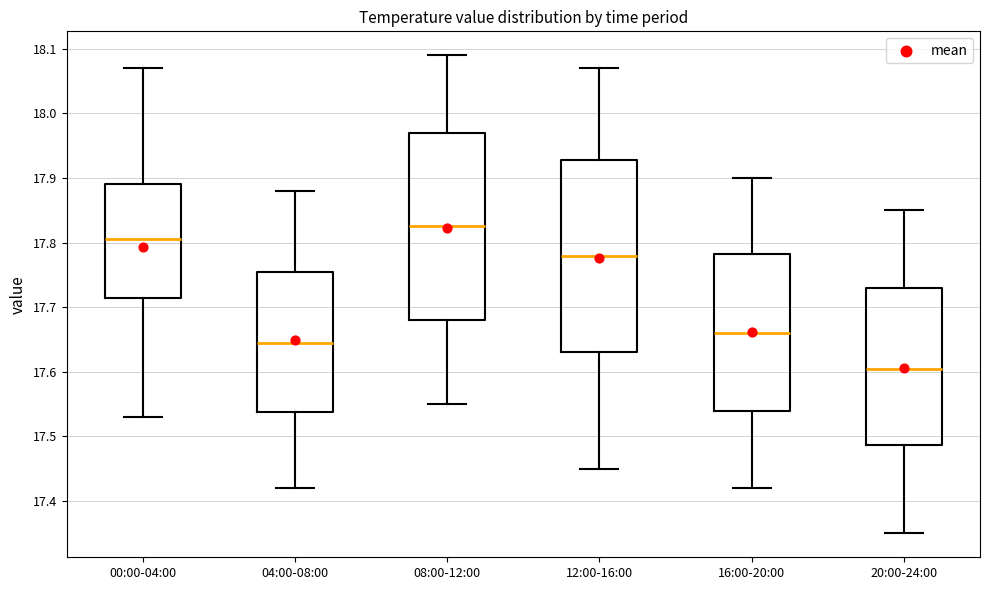

Reading left to right, transcribe this box plot: for each box, give where its median line is, the range the box spans, and where its two whiskers end, as read against the y-axis. The values are not printed on the chart, so give them approximately, as read against the axis.

00:00-04:00: median 17.81, box 17.72 to 17.89, whiskers 17.53 to 18.07
04:00-08:00: median 17.65, box 17.54 to 17.76, whiskers 17.42 to 17.88
08:00-12:00: median 17.83, box 17.68 to 17.97, whiskers 17.55 to 18.09
12:00-16:00: median 17.78, box 17.63 to 17.93, whiskers 17.45 to 18.07
16:00-20:00: median 17.66, box 17.54 to 17.78, whiskers 17.42 to 17.90
20:00-24:00: median 17.61, box 17.49 to 17.73, whiskers 17.35 to 17.85